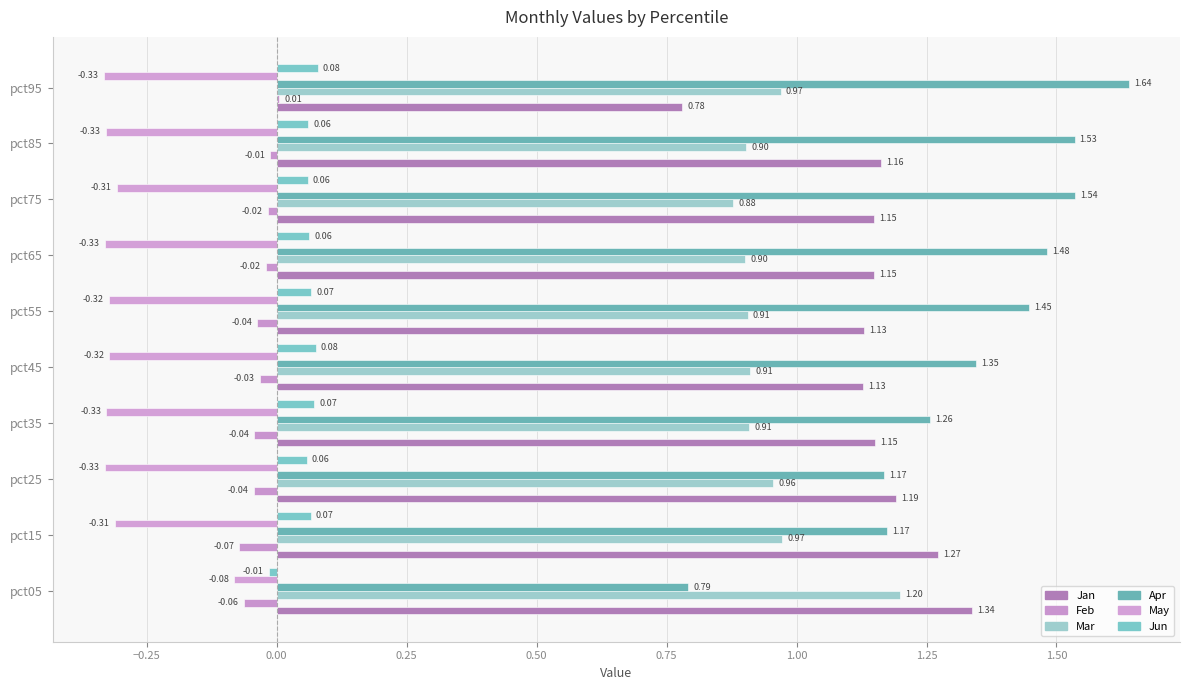

Count the number of data series in this chart.

6